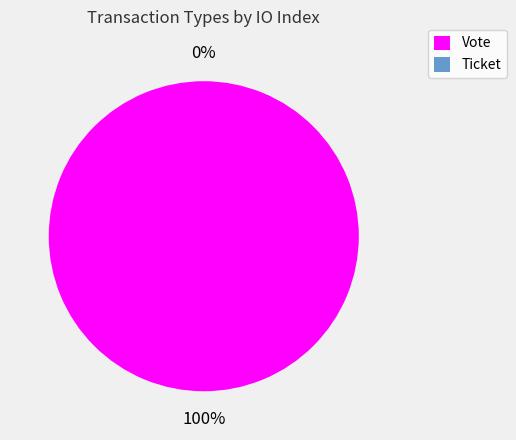

The Ticket slice represents 0% of the pie. True or false?

True